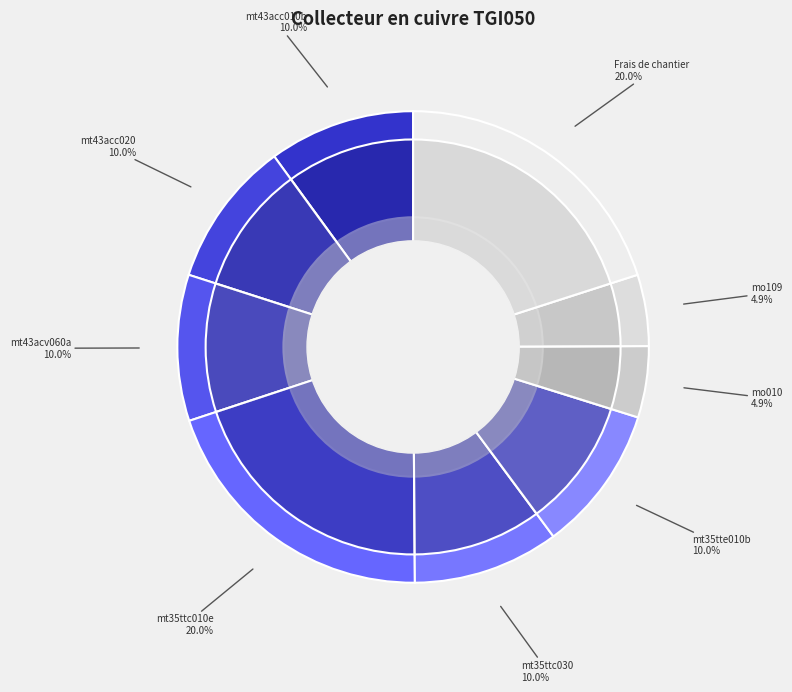

Is the sum of mt35ttc030 and mt43acv060a greater than half?

No